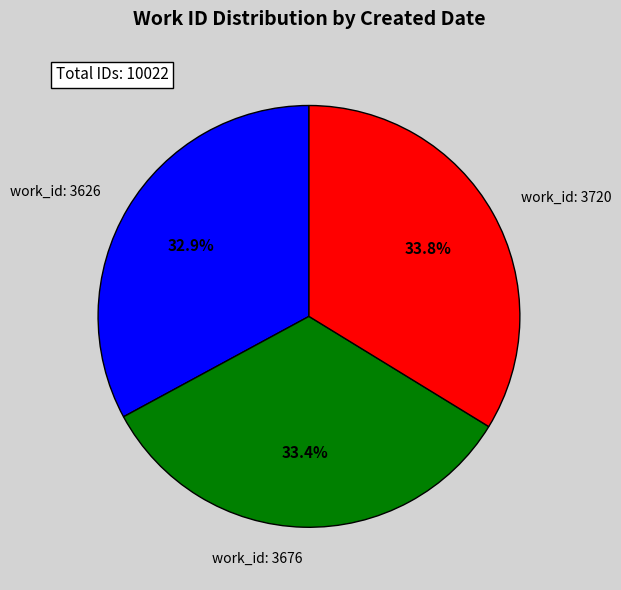

Is the sum of work_id: 3676 and work_id: 3626 greater than half?

Yes